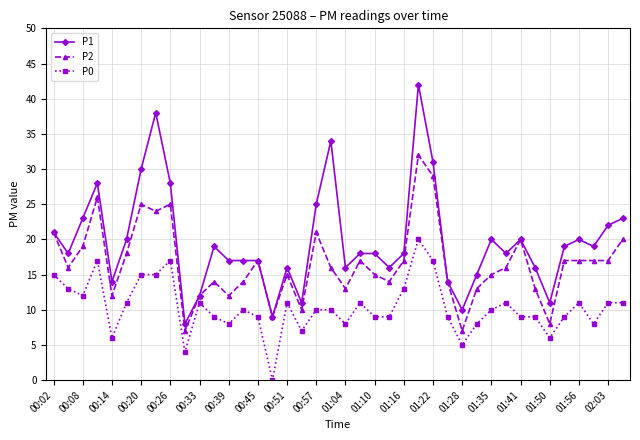

True or false: P1 has more than 2 points higher than both neighbors.

True